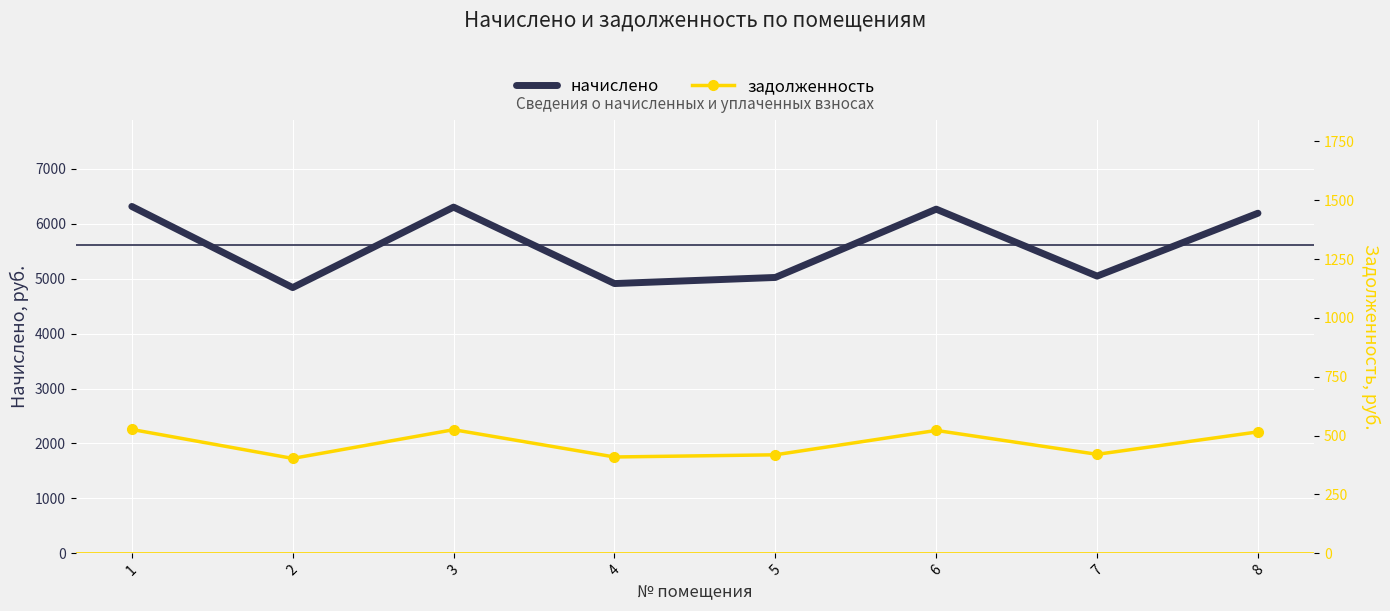

Which series changed the most between 2 and 3?

начислено